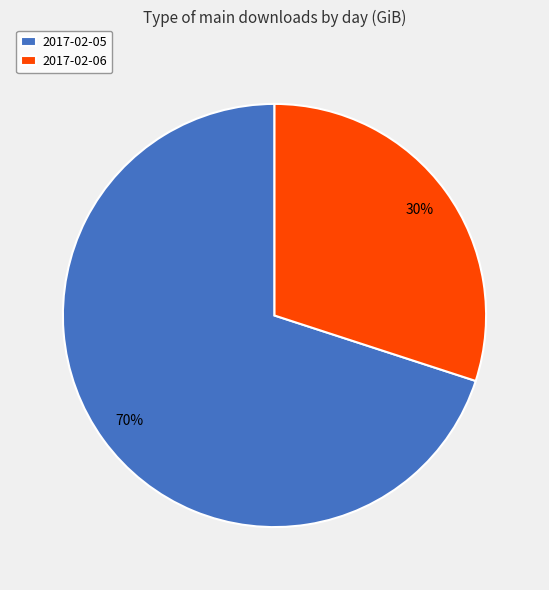

Is it true that 2017-02-05 is 59% of the pie?

False